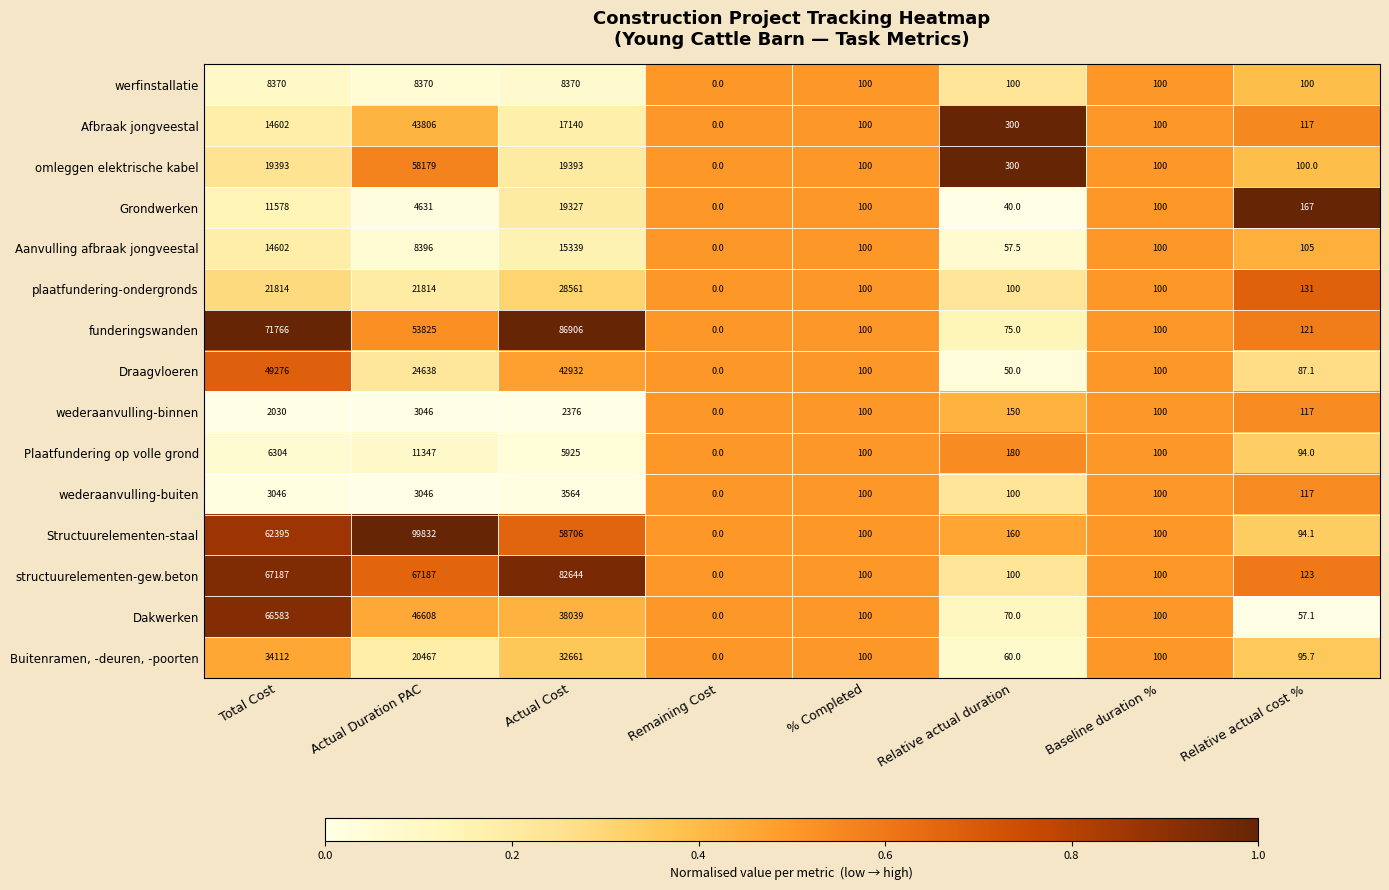

What is the average value of the funderingswanden series?

26611.6